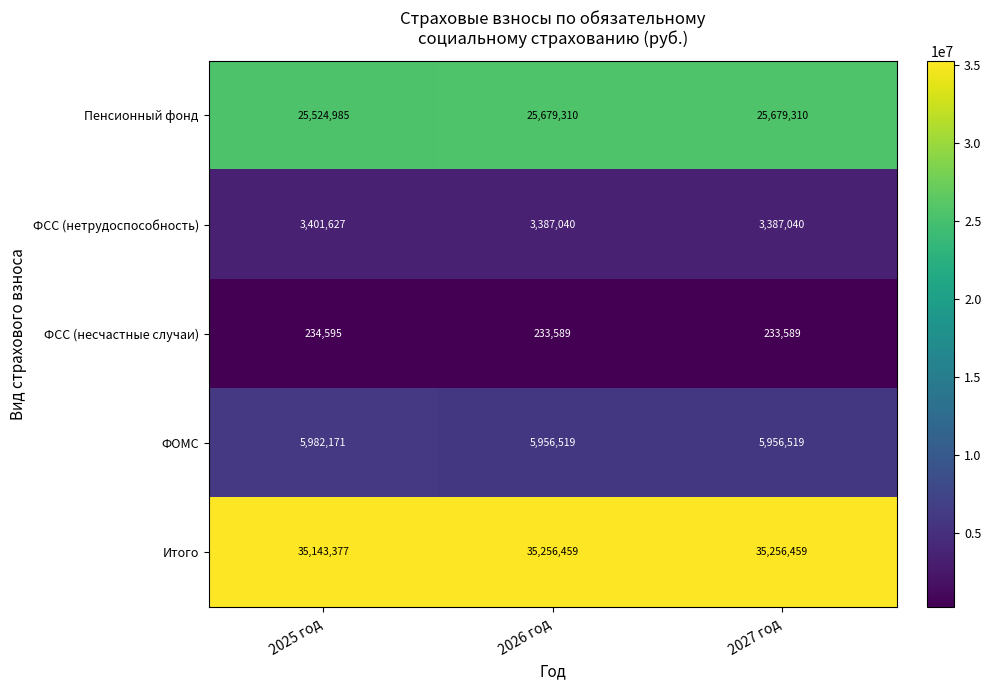

Reading left to right, list all the values displayed in this chart.

Пенсионный фонд: 2025 год=25524985	2026 год=25679310	2027 год=25679310
ФСС (нетрудоспособность): 2025 год=3401627	2026 год=3387040	2027 год=3387040
ФСС (несчастные случаи): 2025 год=234595	2026 год=233589	2027 год=233589
ФОМС: 2025 год=5982171	2026 год=5956519	2027 год=5956519
Итого: 2025 год=35143377	2026 год=35256459	2027 год=35256459